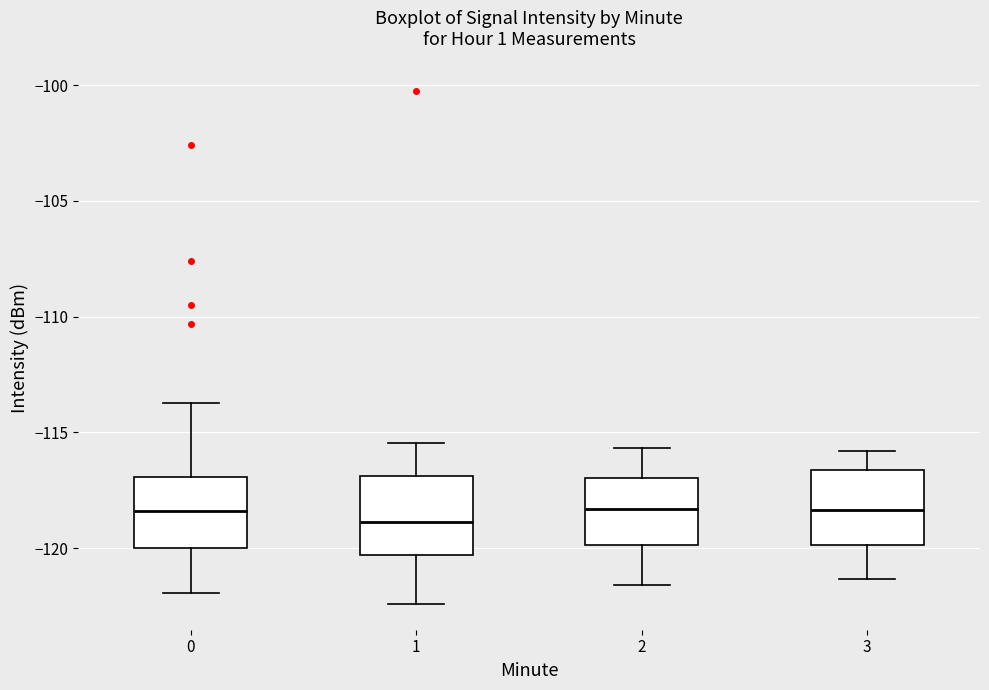

Reading left to right, transcribe this box plot: for each box, give where its median line is, the range the box spans, and where its two whiskers end, as read against the y-axis. The values are not printed on the chart, so give them approximately, as read against the axis.

0: median -118.5, box -120.0 to -117.0, whiskers -122.0 to -113.5
1: median -119.0, box -120.5 to -117.0, whiskers -122.5 to -115.5
2: median -118.5, box -120.0 to -117.0, whiskers -121.5 to -115.5
3: median -118.5, box -120.0 to -116.5, whiskers -121.5 to -116.0